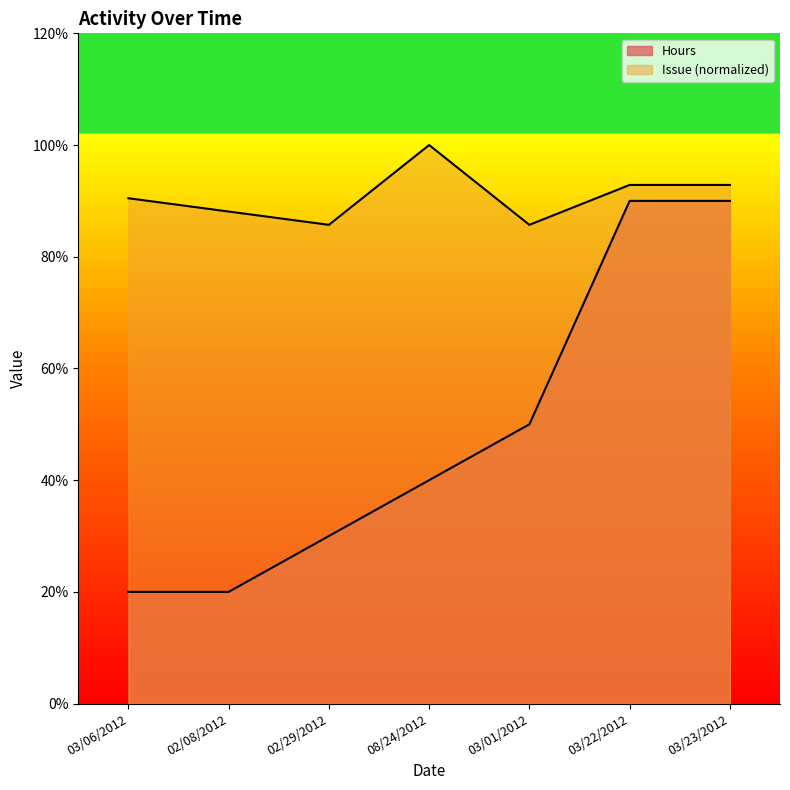

True or false: Hours and Issue intersect in this chart.

False